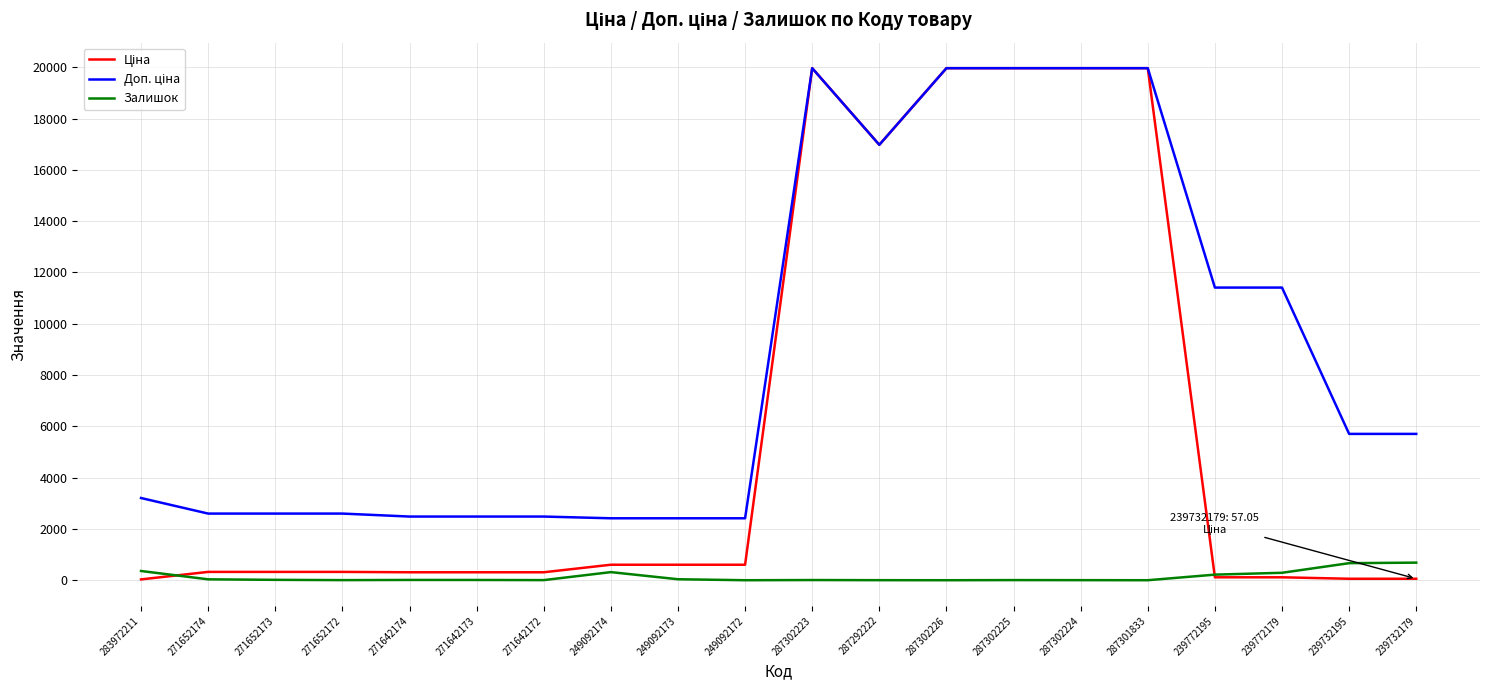

True or false: Залишок has a value of 3.0 at 287302224.

True